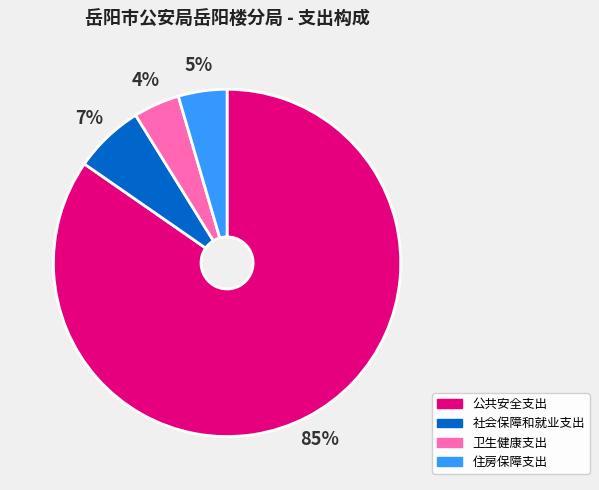

To the nearest percent, what portion does 住房保障支出 represent?

5%